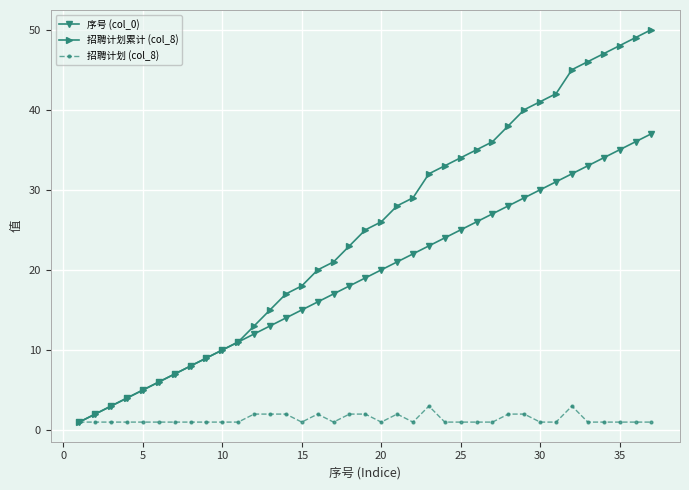

Which series has the largest total across all categories?

招聘计划累计 (col_8)